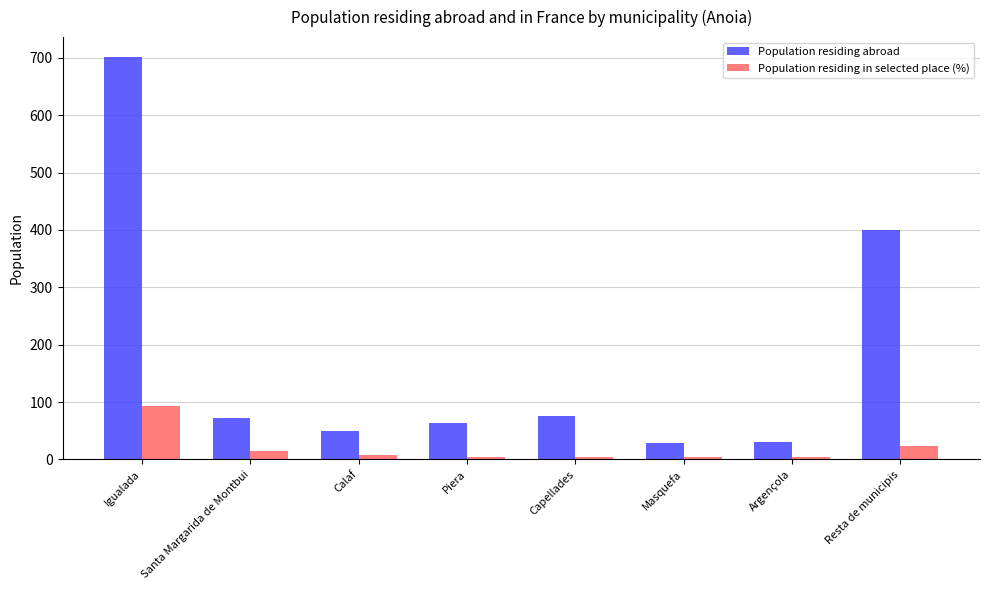

What are all the series names shown in the legend?

Population residing abroad, Population residing in selected place (%)